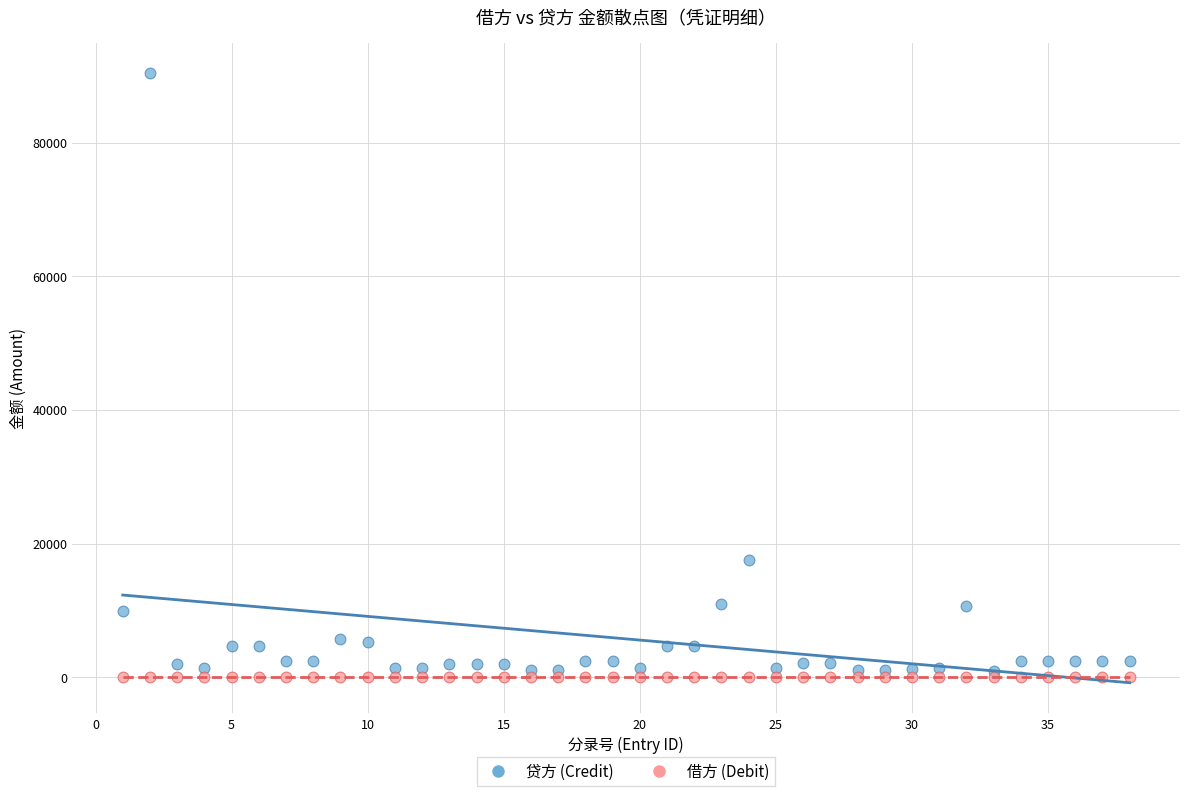

What are all the series names shown in the legend?

贷方 (Credit), 借方 (Debit)